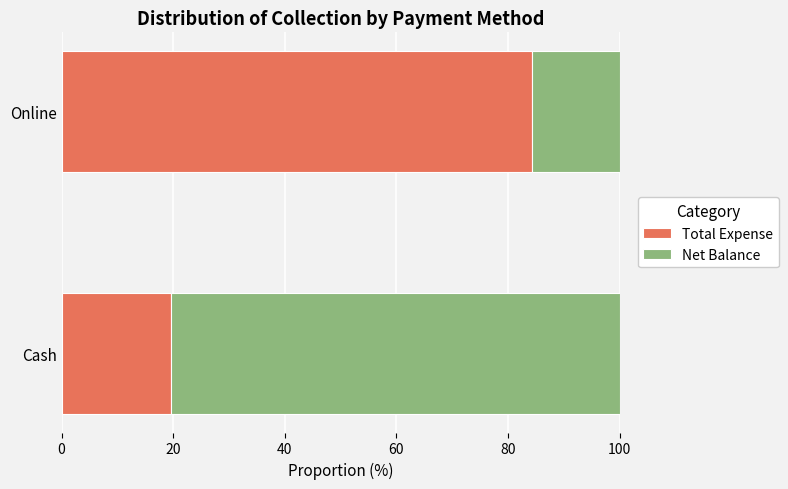

Rank the categories by Total Expense value from lowest to highest.

Cash, Online